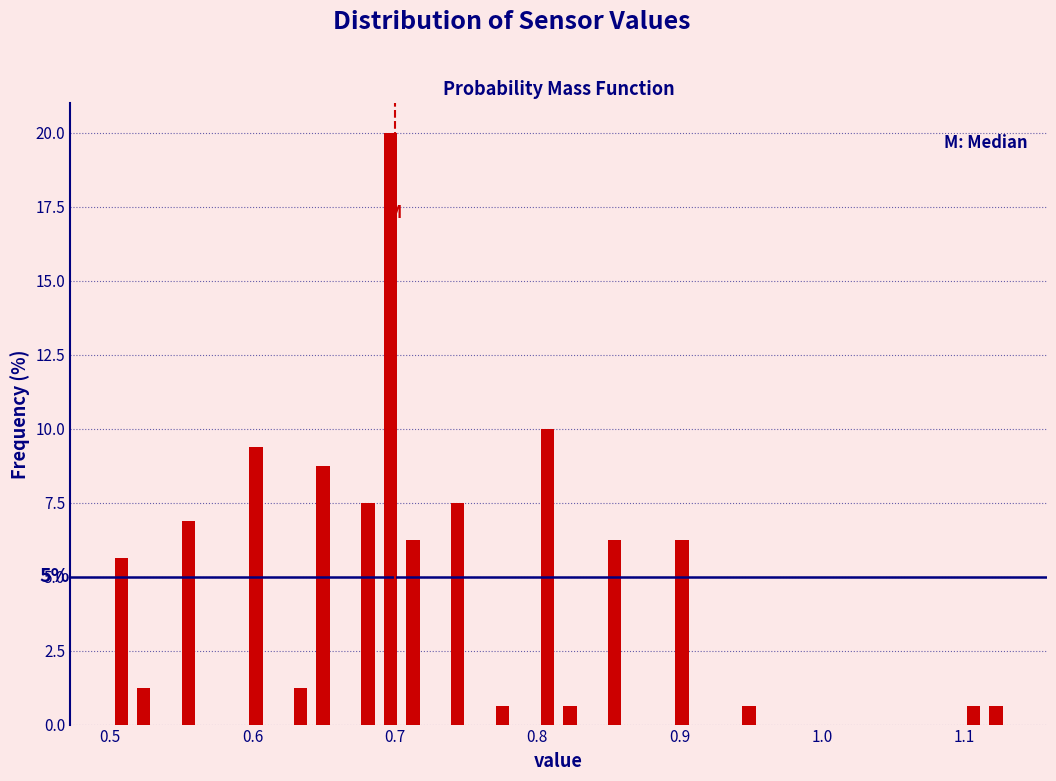

Read against the x-axis, roughly where is the centre of the tallest bar?

0.70